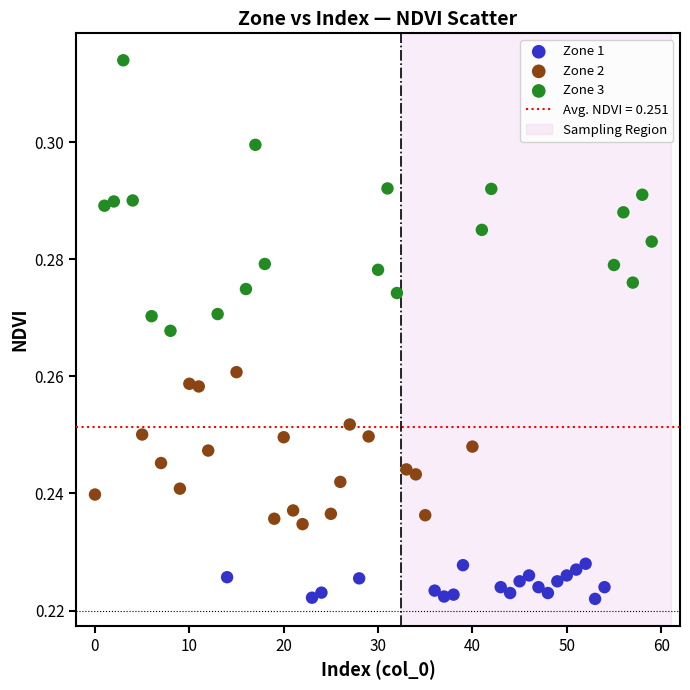

Which series has the widest spread of Y values?

Zone 3